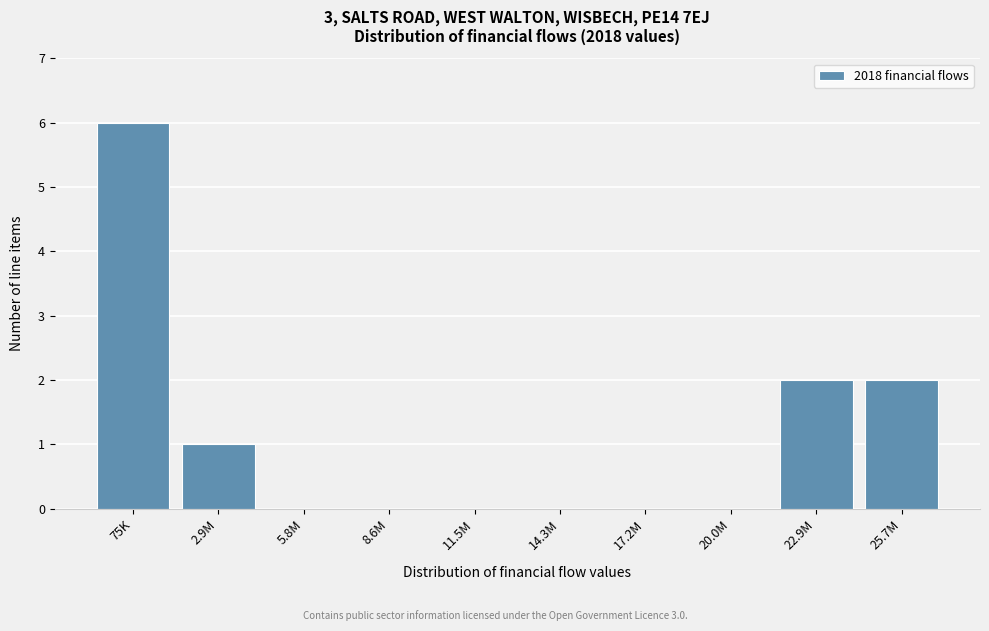

Reading left to right, transcribe all the data shown in this chart.

75K=6	2.9M=1	5.8M=0	8.6M=0	11.5M=0	14.3M=0	17.2M=0	20.0M=0	22.9M=2	25.7M=2